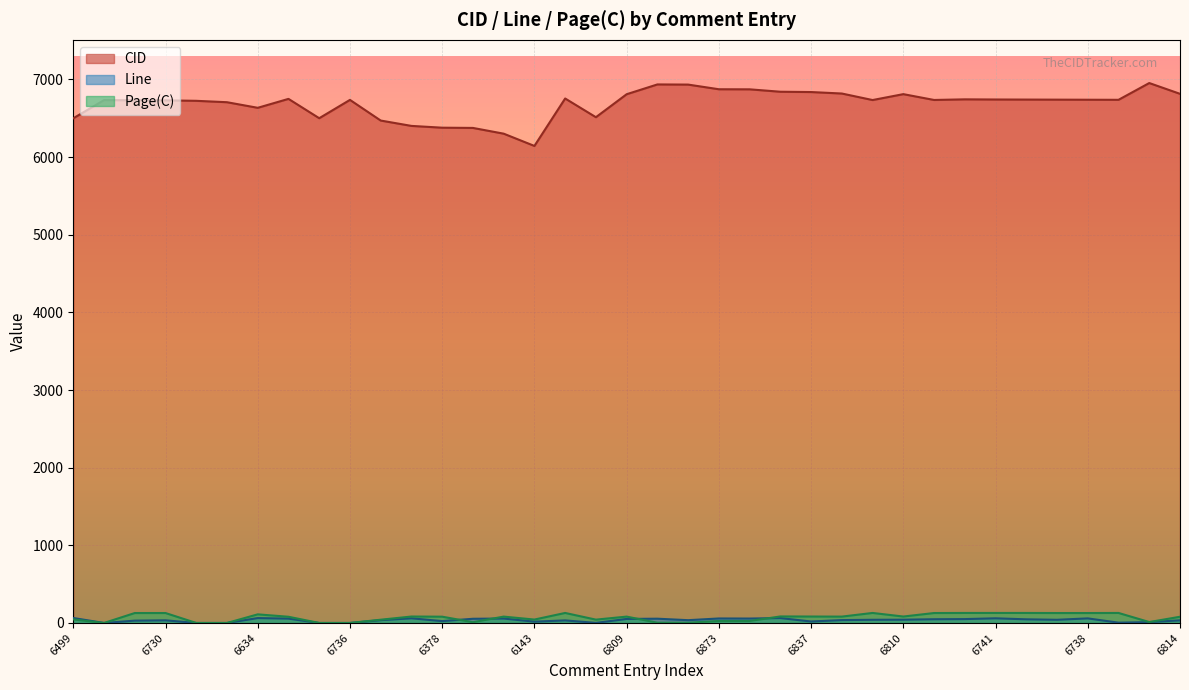

What position from the right is 6741?

7